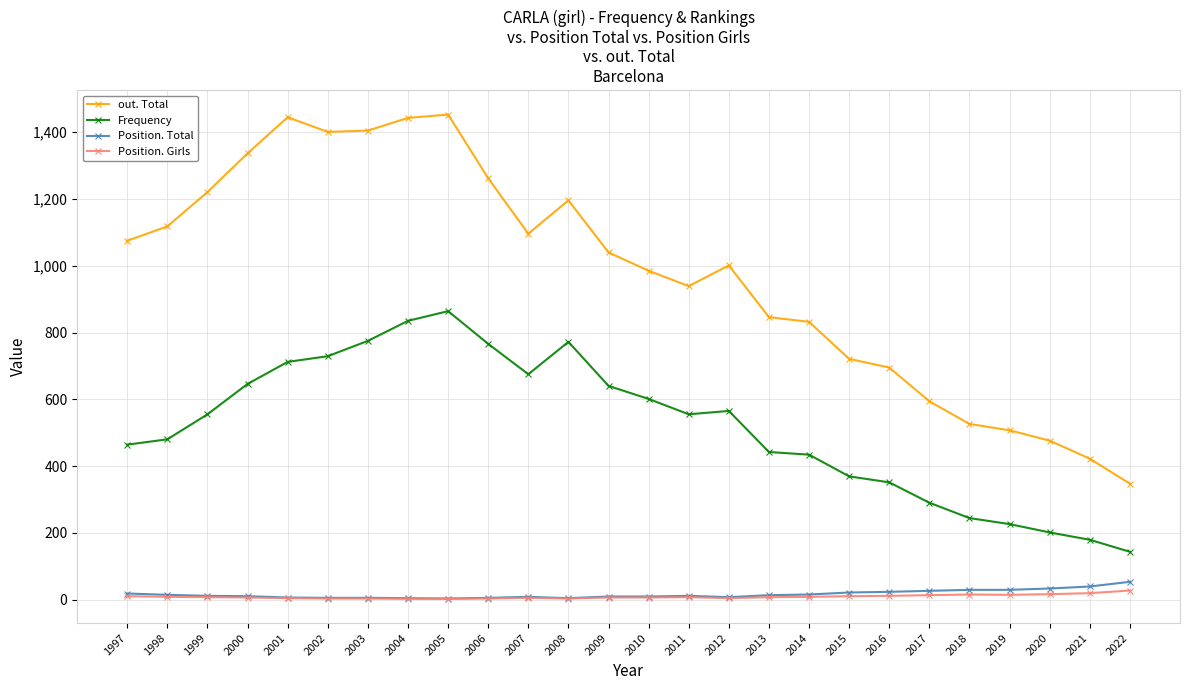

Which series has the largest range (max minus min)?

out. Total